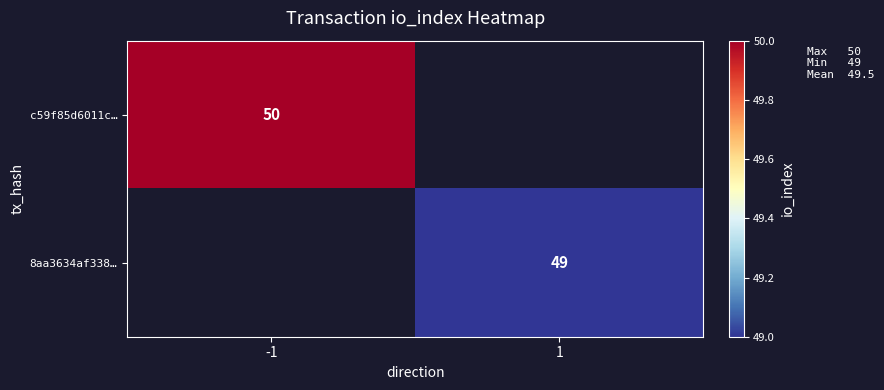

Is it true that 8aa3634af338… equals 49 at 1?

True